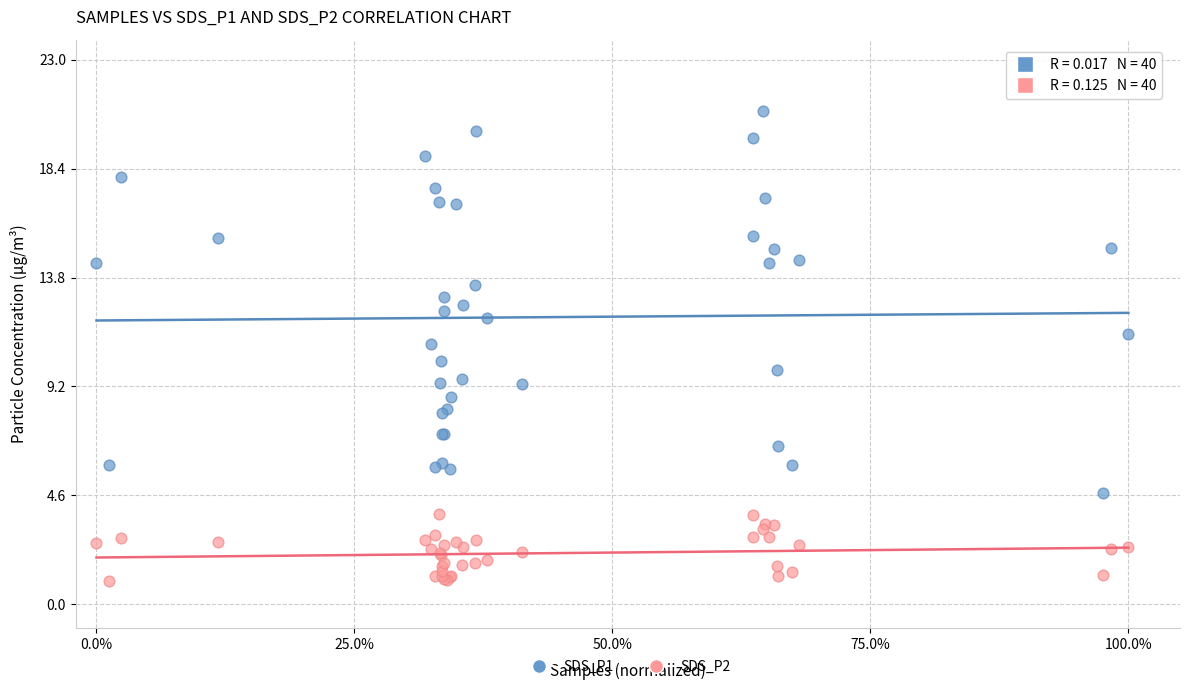

What are all the series names shown in the legend?

SDS_P1, SDS_P2